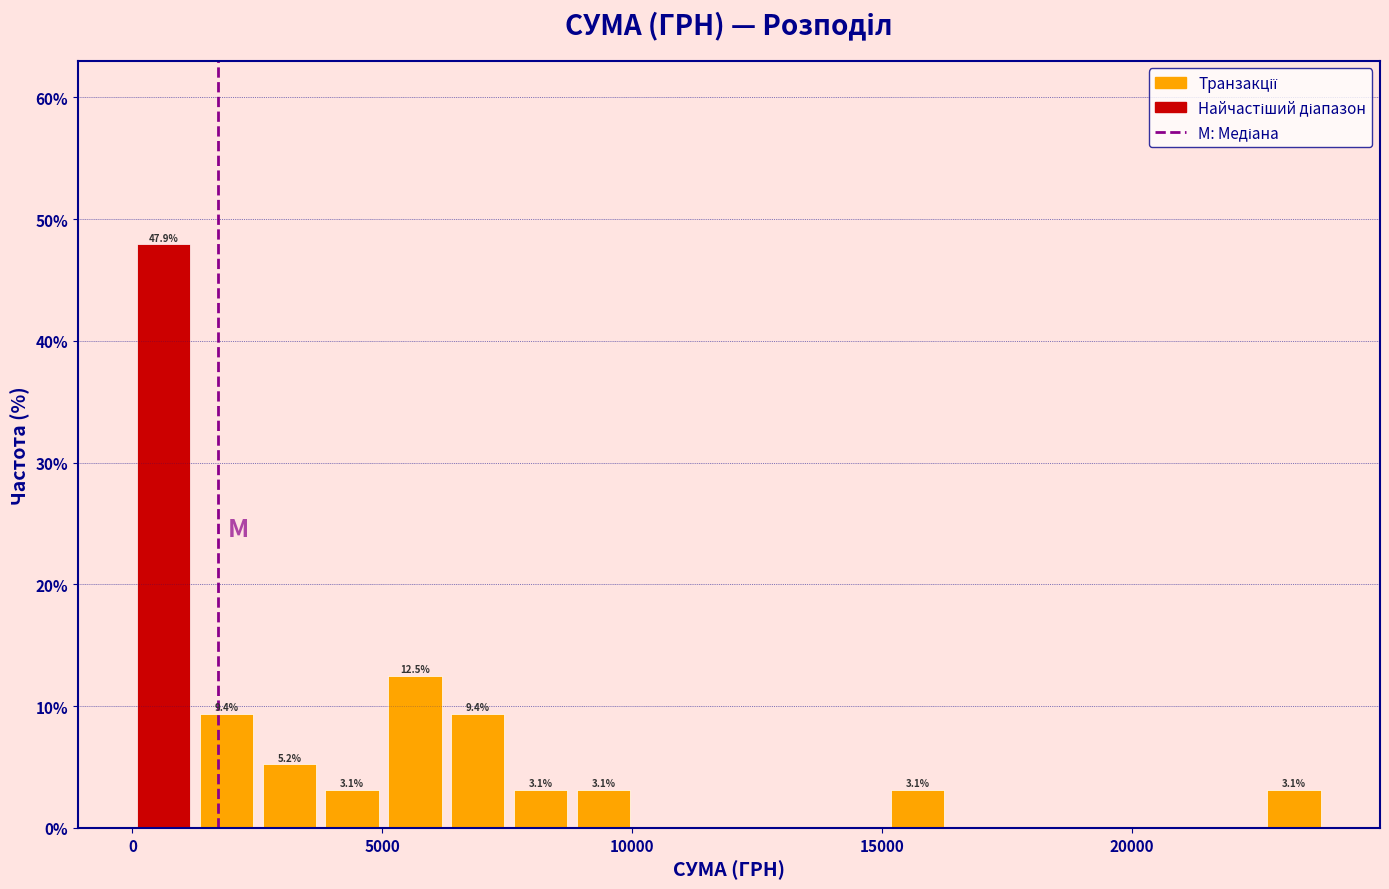

Around what value on the x-axis is the tallest bar? Give the approximate position of its centre, as read against the axis.

500